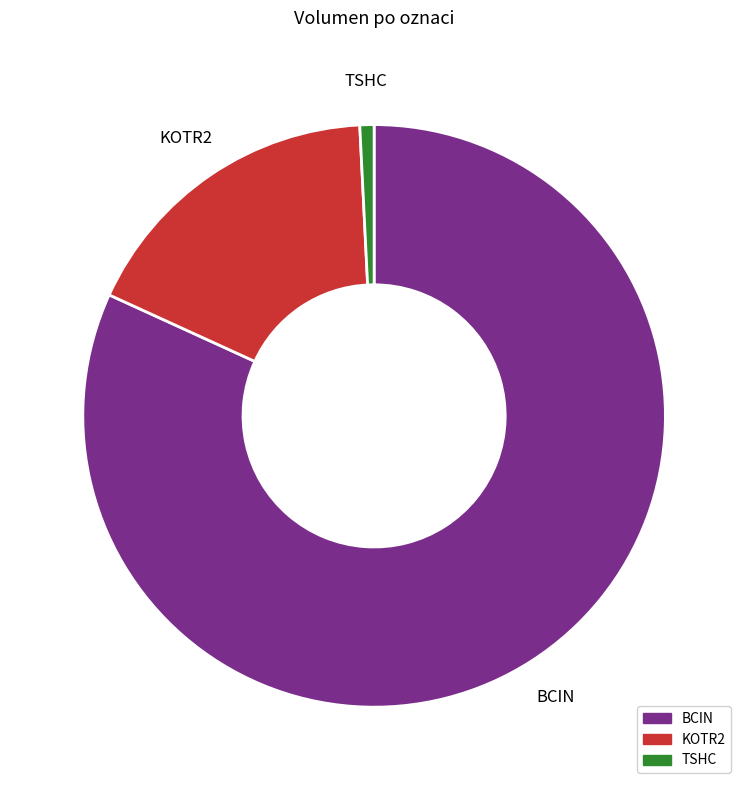

What is the smallest slice in the pie chart?

TSHC